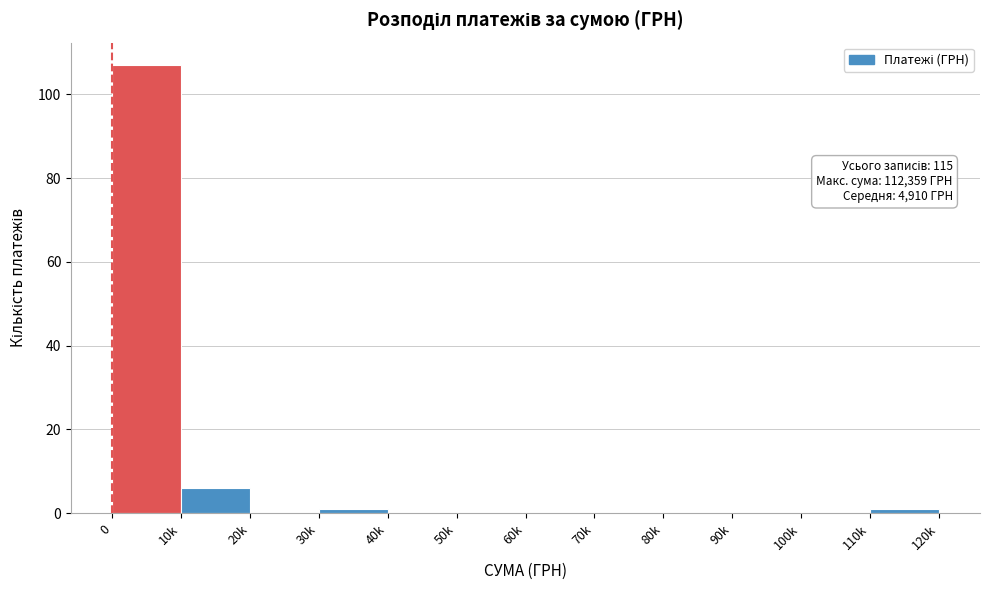

Reading left to right, extract all data points from this chart.

0=107	10k=6	20k=0	30k=1	40k=0	50k=0	60k=0	70k=0	80k=0	90k=0	100k=0	110k=1